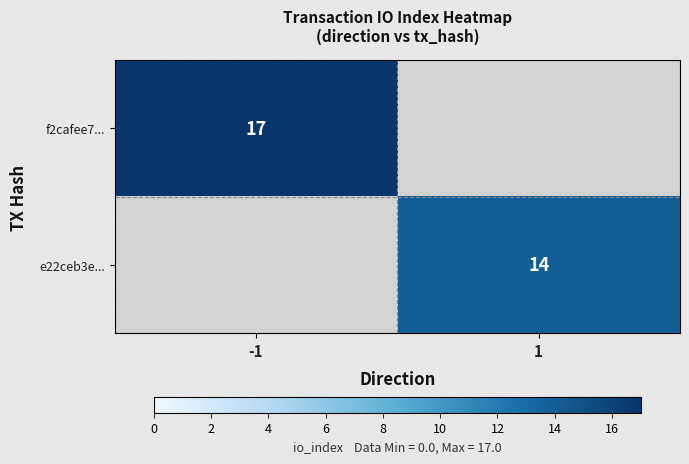

Is it true that e22ceb3e... equals 8 at 1?

False